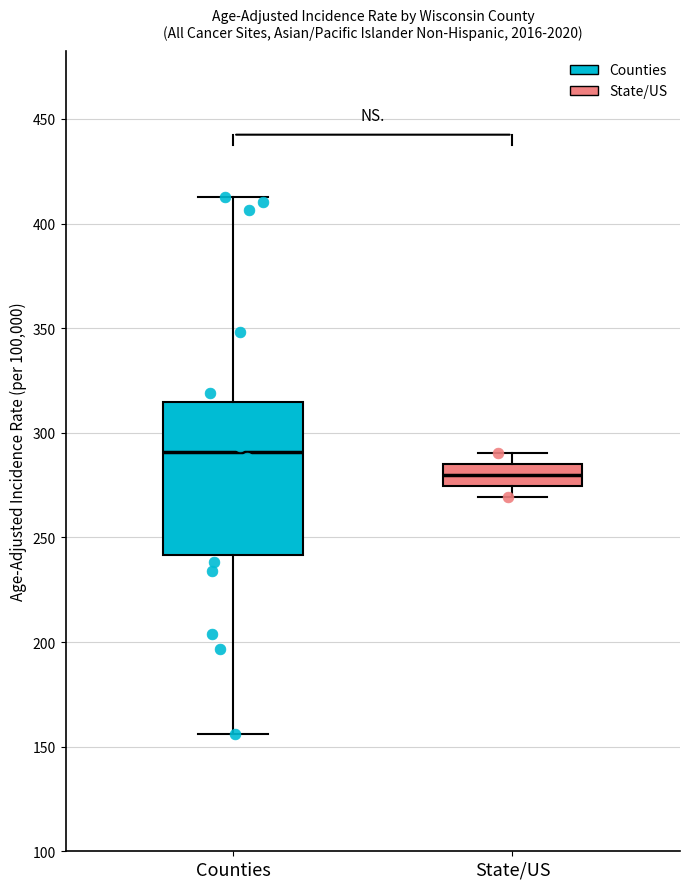

Reading left to right, transcribe this box plot: for each box, give where its median line is, the range the box spans, and where its two whiskers end, as read against the y-axis. The values are not printed on the chart, so give them approximately, as read against the axis.

Counties: median 290, box 240 to 315, whiskers 155 to 415
State/US: median 280, box 275 to 285, whiskers 270 to 290